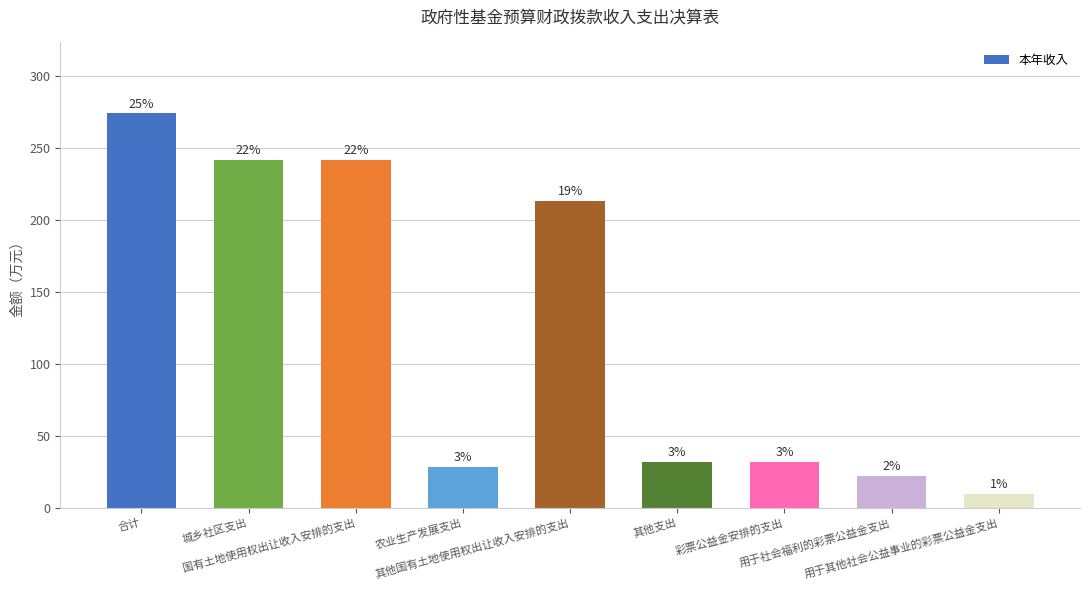

How many bars are there in total?

9